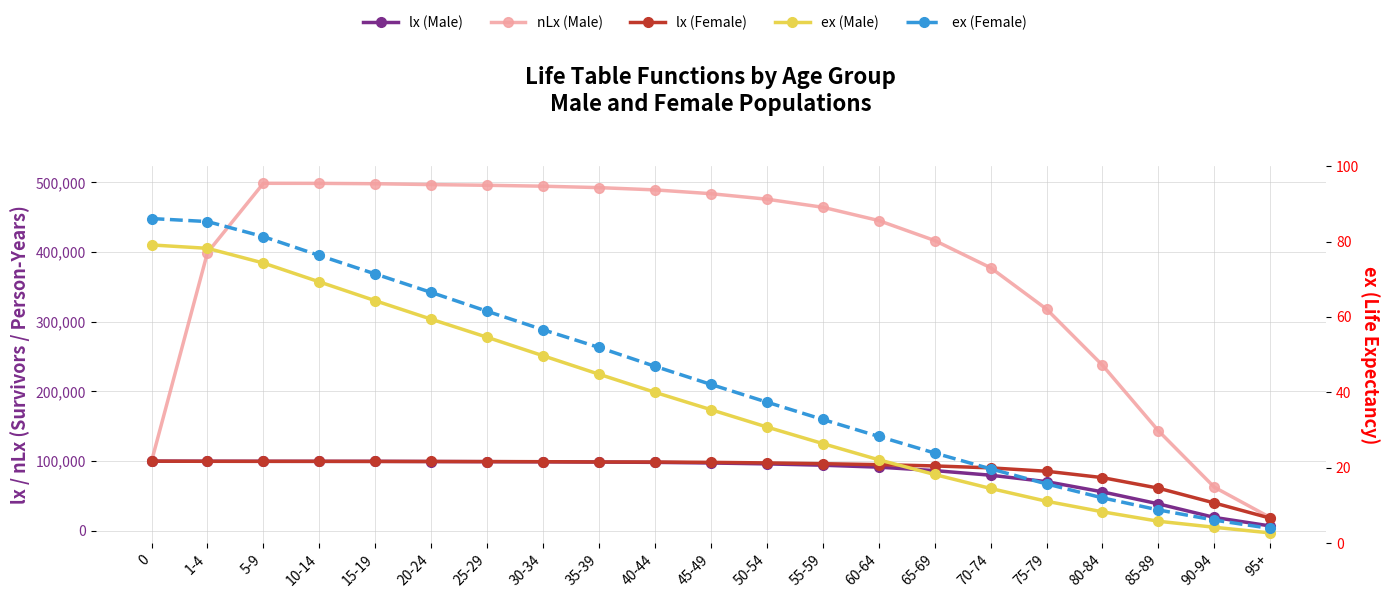

Where is lx (Male) nearest to the value 53502?

80-84